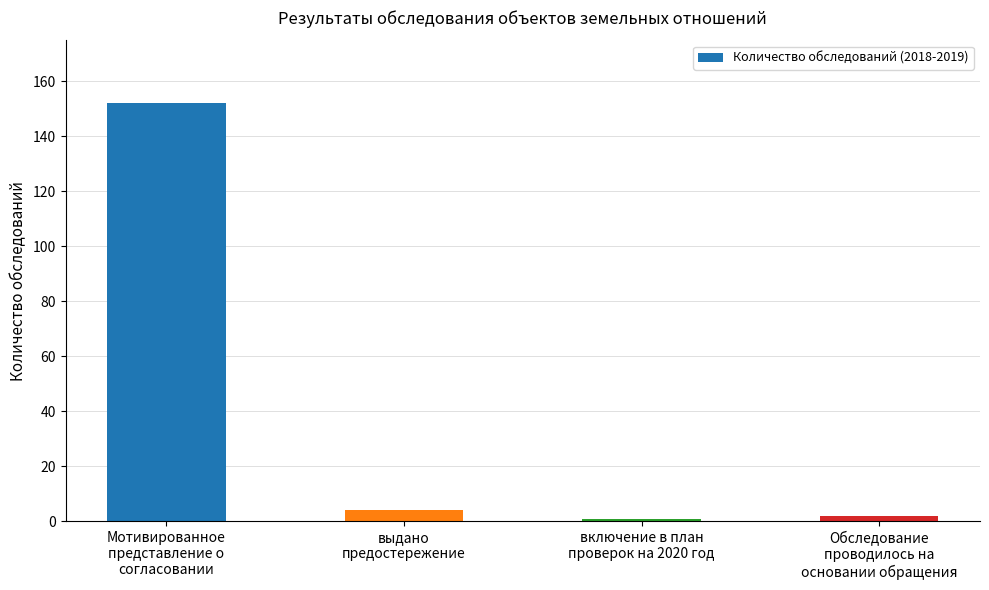

Reading left to right, transcribe all the data shown in this chart.

152	4	1	2